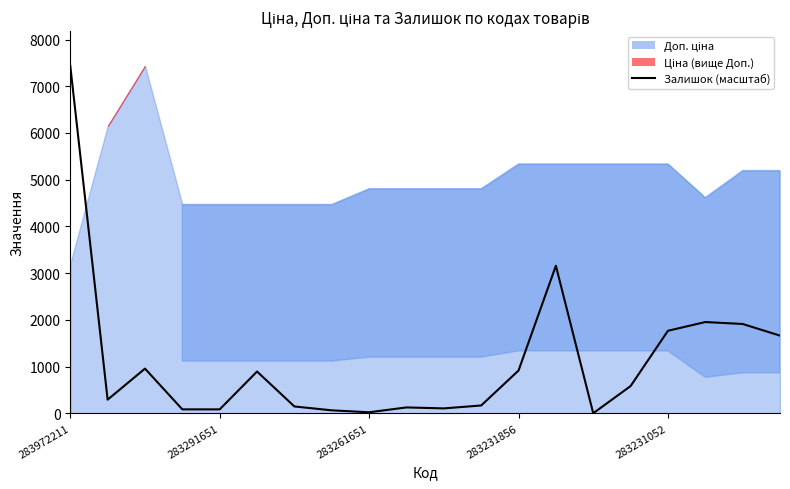

Does the chart have visible grid lines?

No